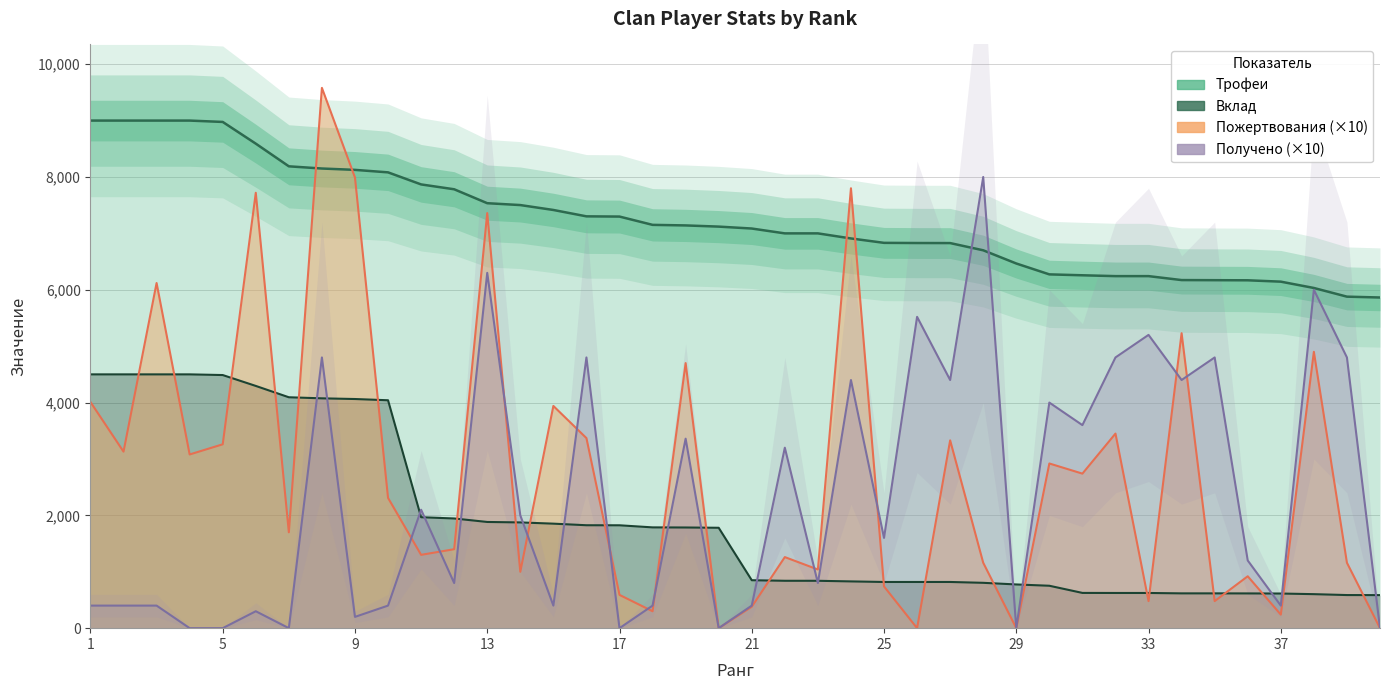

What is the average value of the Получено (×10) series?

2364